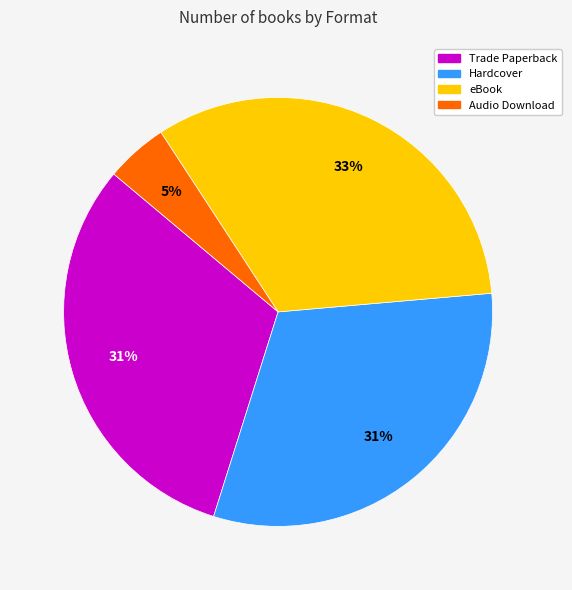

Which category has the biggest portion of the pie?

eBook